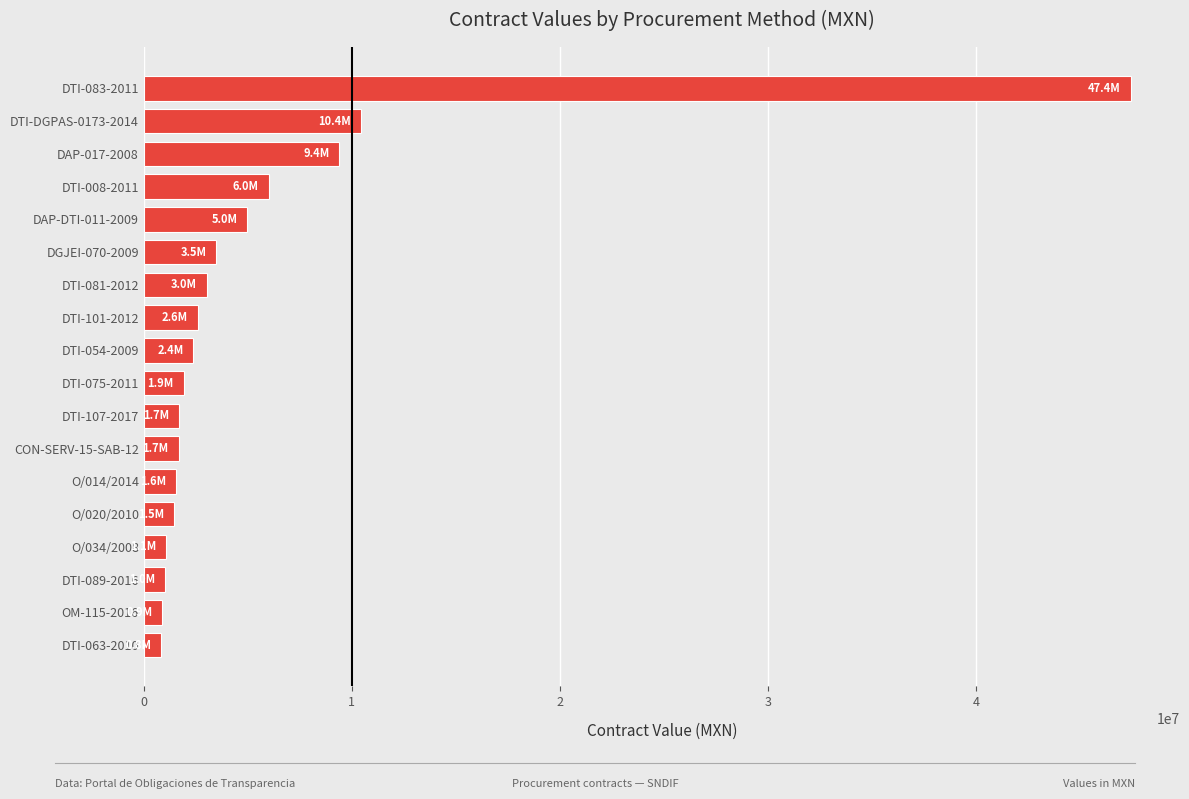

What is the greatest value displayed?

47413793.1